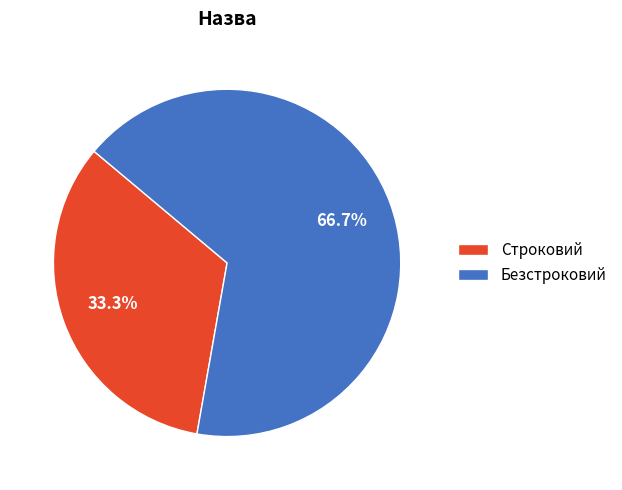

Which category accounts for the majority?

Безстроковий